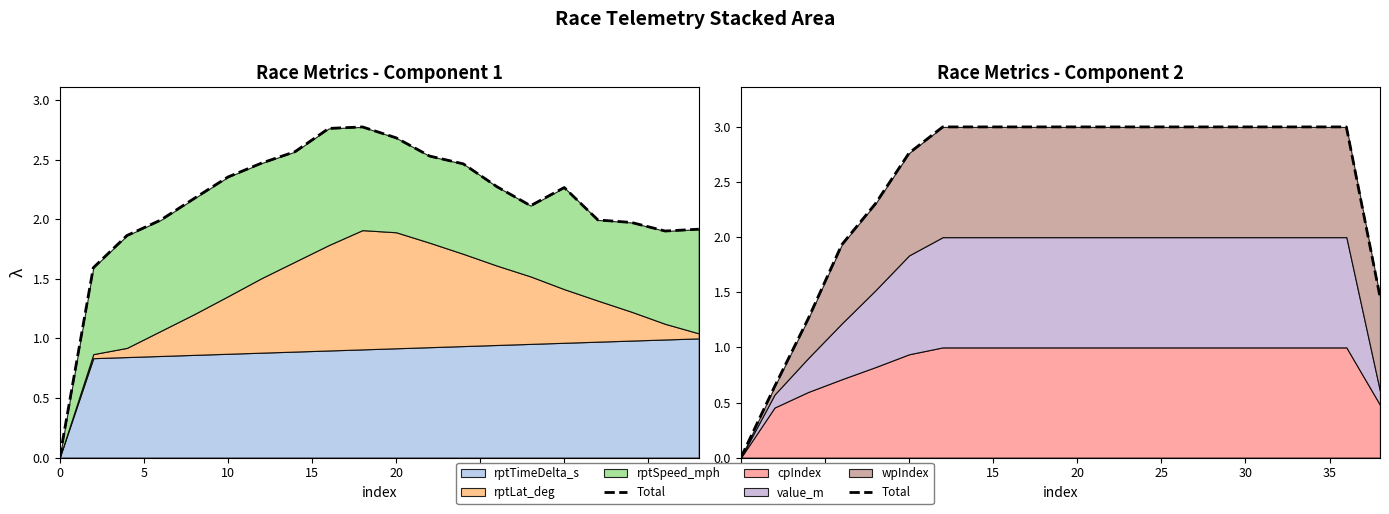

Reading right to left, list all the values displayed in this chart.

1.5	3.0	3.0	3.0	3.0	3.0	3.0	3.0	3.0	3.0	3.0	3.0	3.0	3.0	2.8	2.3	1.9	1.3	0.6	0.0